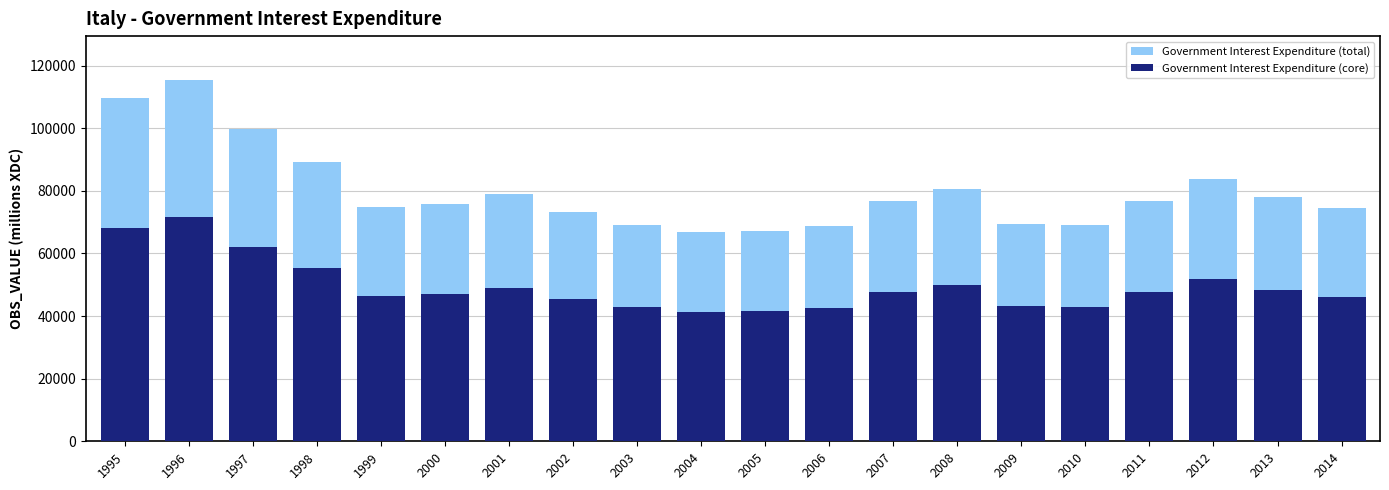

Is the value of Government Interest Expenditure (total) at 1999 greater than the value of Government Interest Expenditure (core) at 1995?

Yes